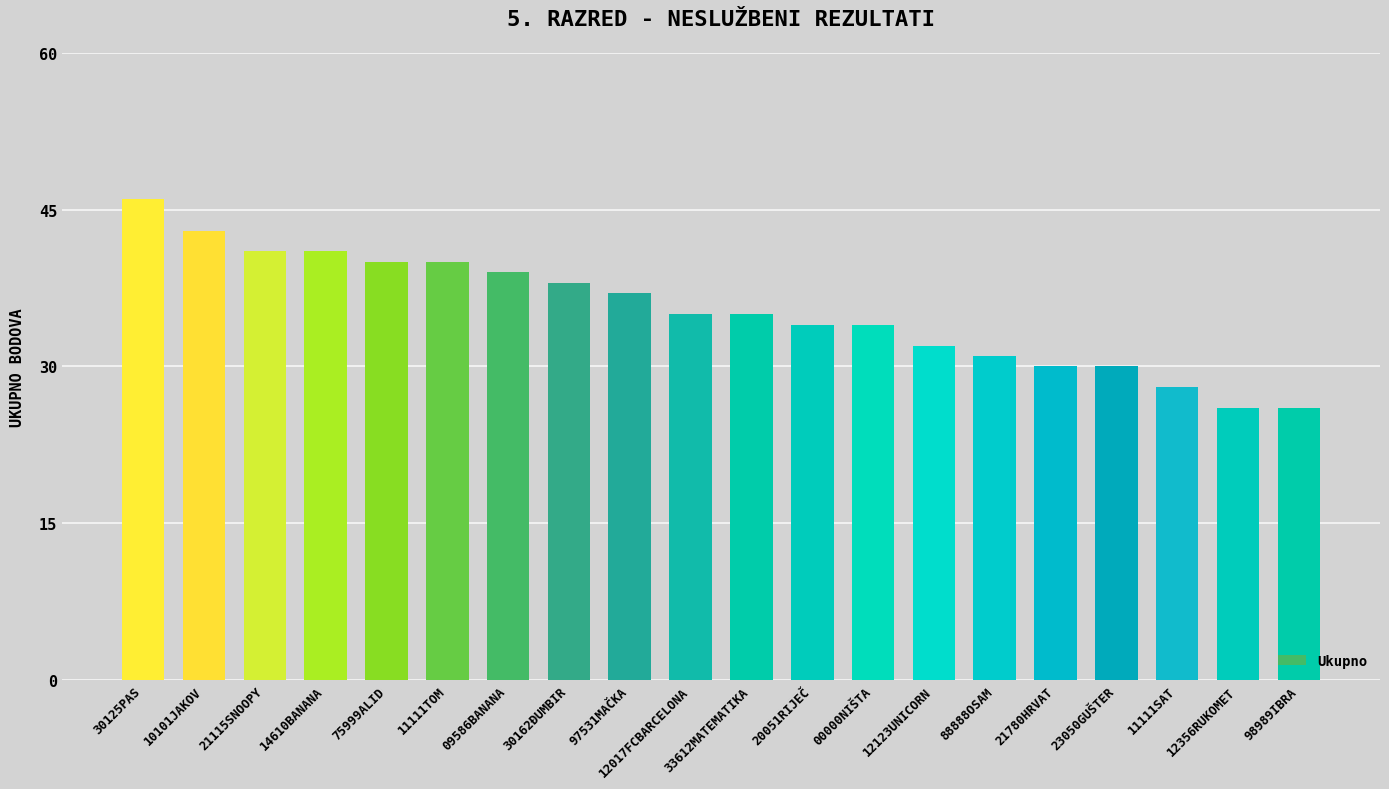

What is the change in value from 88888OSAM to 11111SAT?

-3